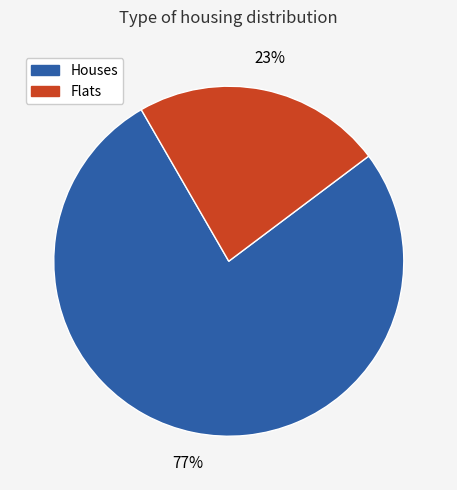

Is there any slice that represents more than half of the pie?

Yes